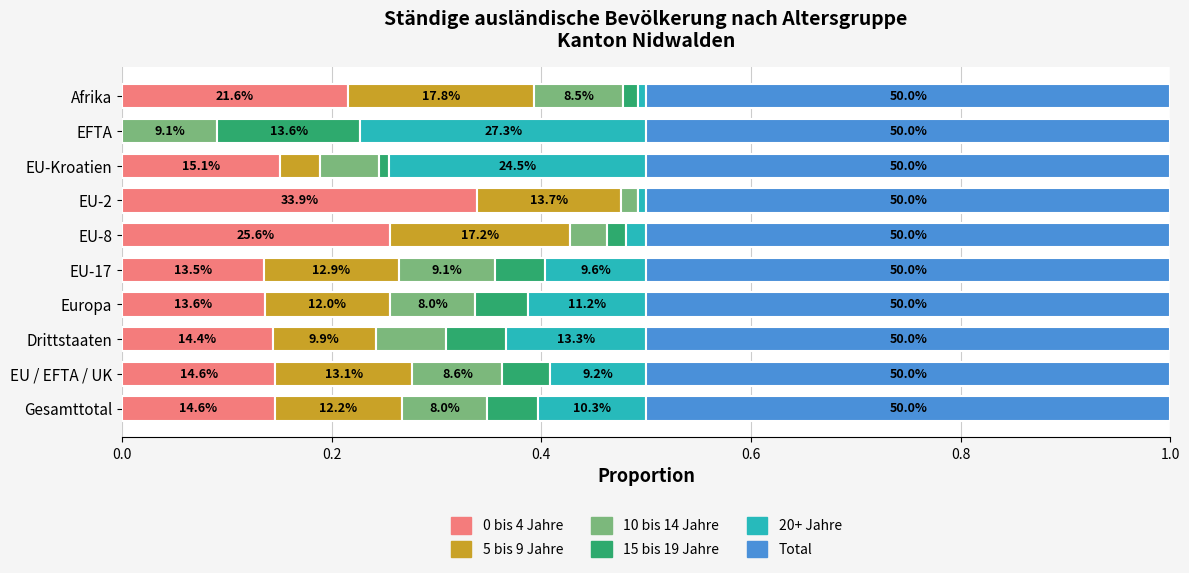

What is the difference between the maximum and second lowest values in the 10 bis 14 Jahre series?

0.1